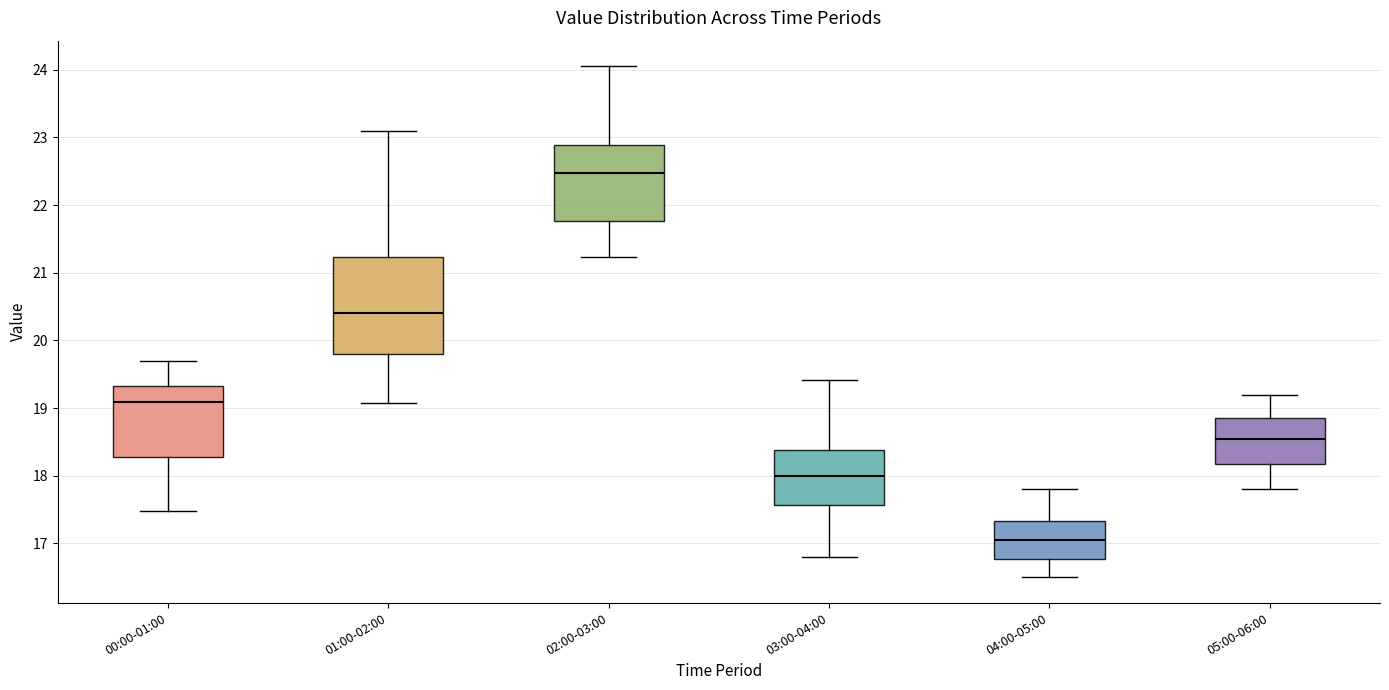

Reading left to right, read every box against the y-axis: the position of its median line, the range the box covers, and the ends of its whiskers. The values are not printed on the chart, so give them approximately, as read against the axis.

00:00-01:00: median 19.1, box 18.3 to 19.3, whiskers 17.5 to 19.7
01:00-02:00: median 20.4, box 19.8 to 21.2, whiskers 19.1 to 23.1
02:00-03:00: median 22.5, box 21.8 to 22.9, whiskers 21.2 to 24.1
03:00-04:00: median 18.0, box 17.6 to 18.4, whiskers 16.8 to 19.4
04:00-05:00: median 17.1, box 16.8 to 17.3, whiskers 16.5 to 17.8
05:00-06:00: median 18.6, box 18.2 to 18.9, whiskers 17.8 to 19.2